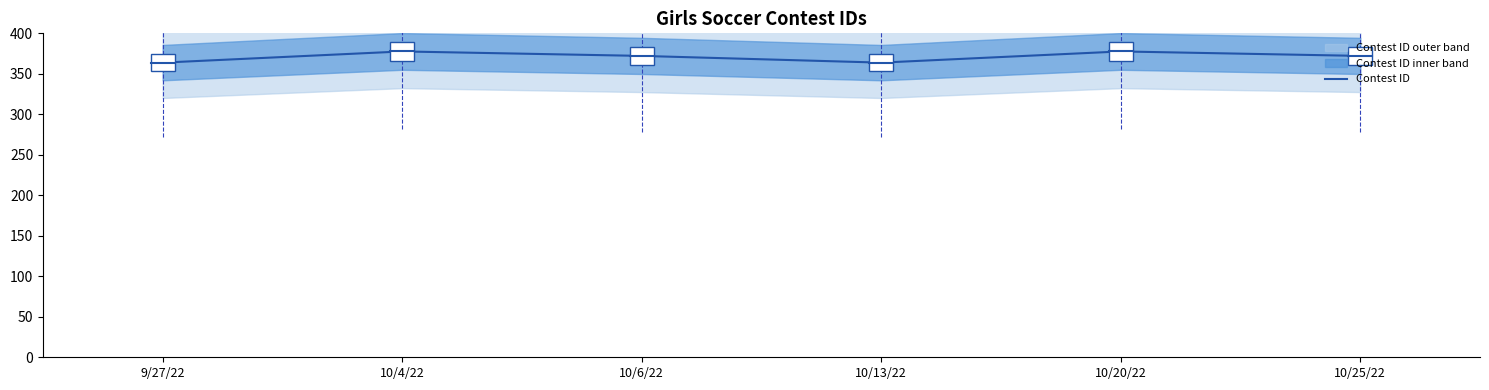

What value does the data have at 9/27/22?

363.8